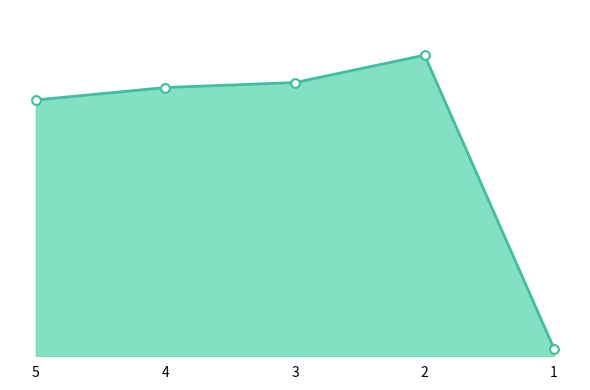

What is the change in value from 5 to 3?

+7